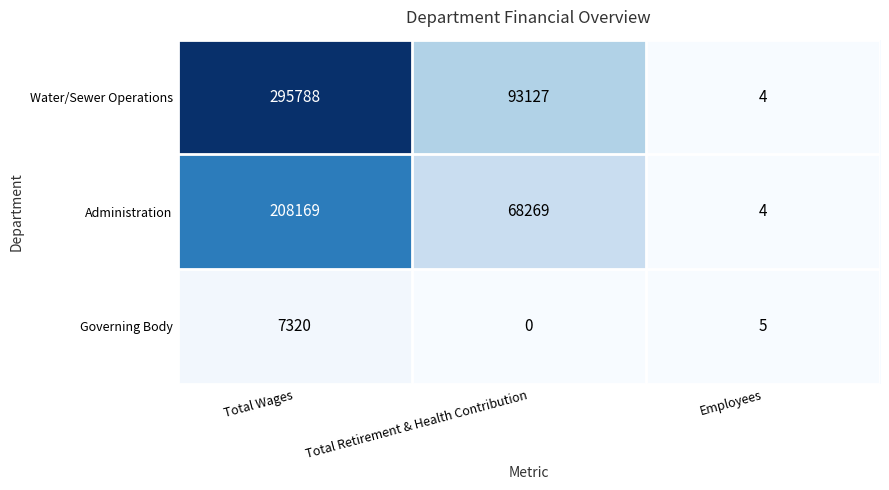

What is the sum of the Administration values at Employees and Total Retirement & Health Contribution?

68273